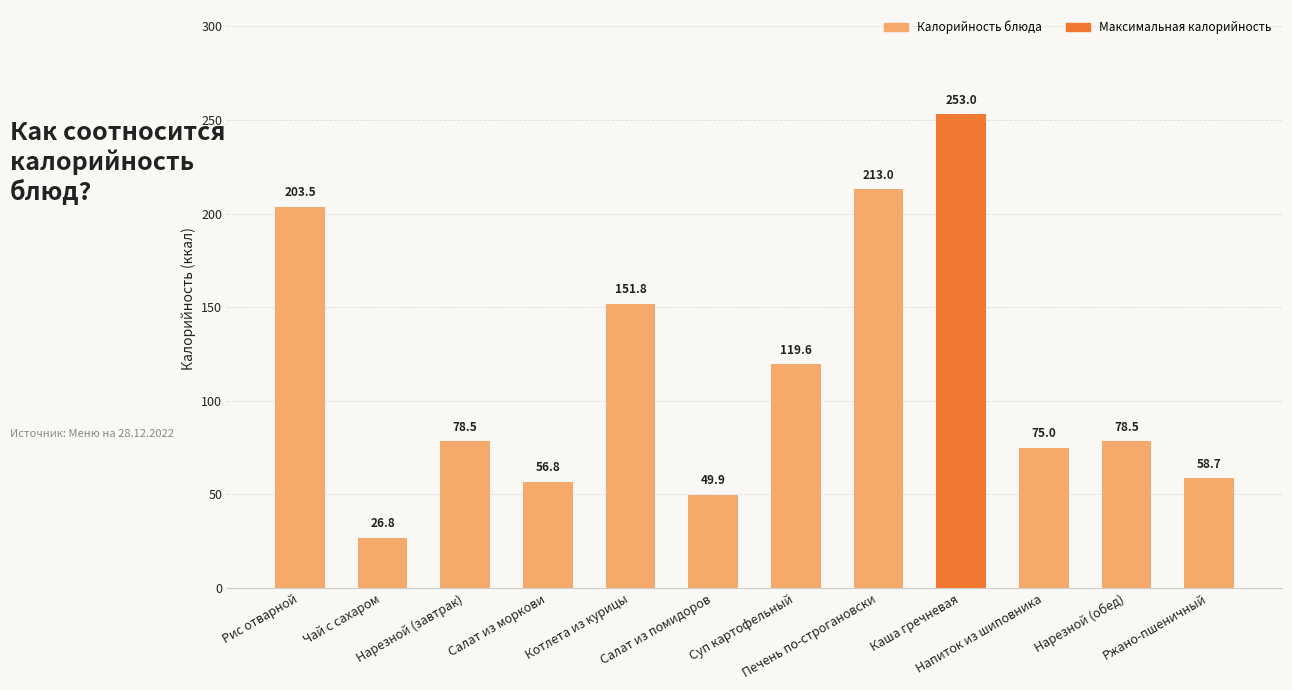

What is the maximum value shown in the chart?

253.0